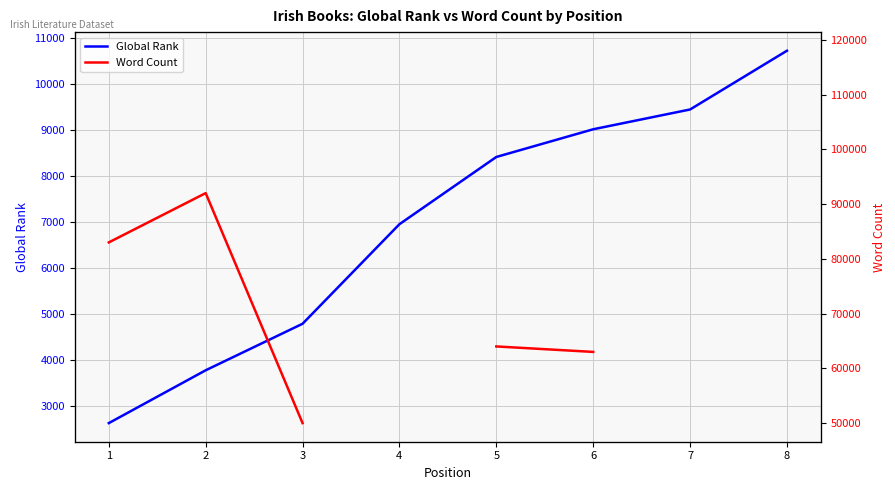

How many values in the Global Rank series are below 8413?

4